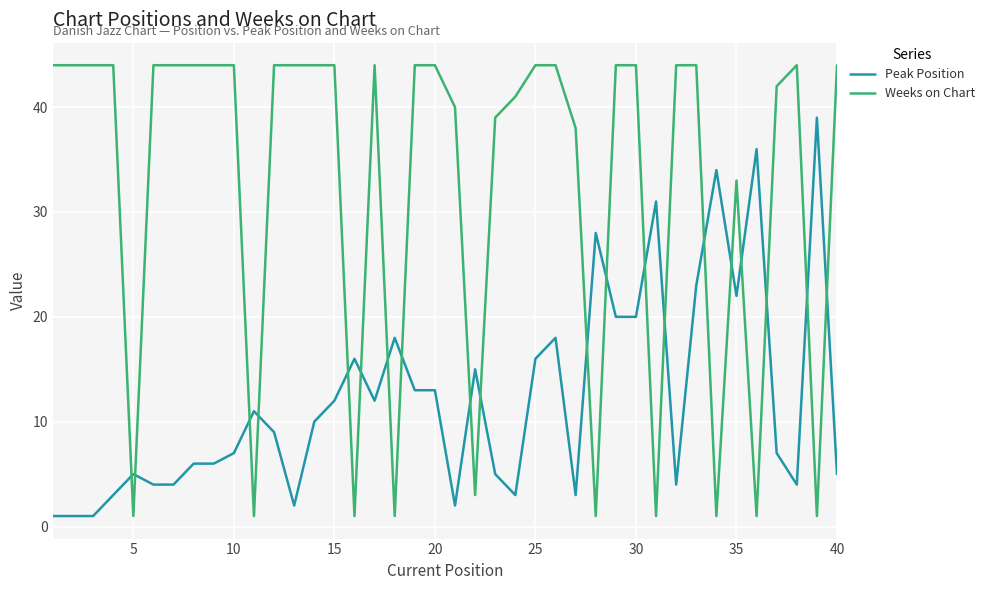

How many times do Weeks on Chart and Peak Position cross each other?

20